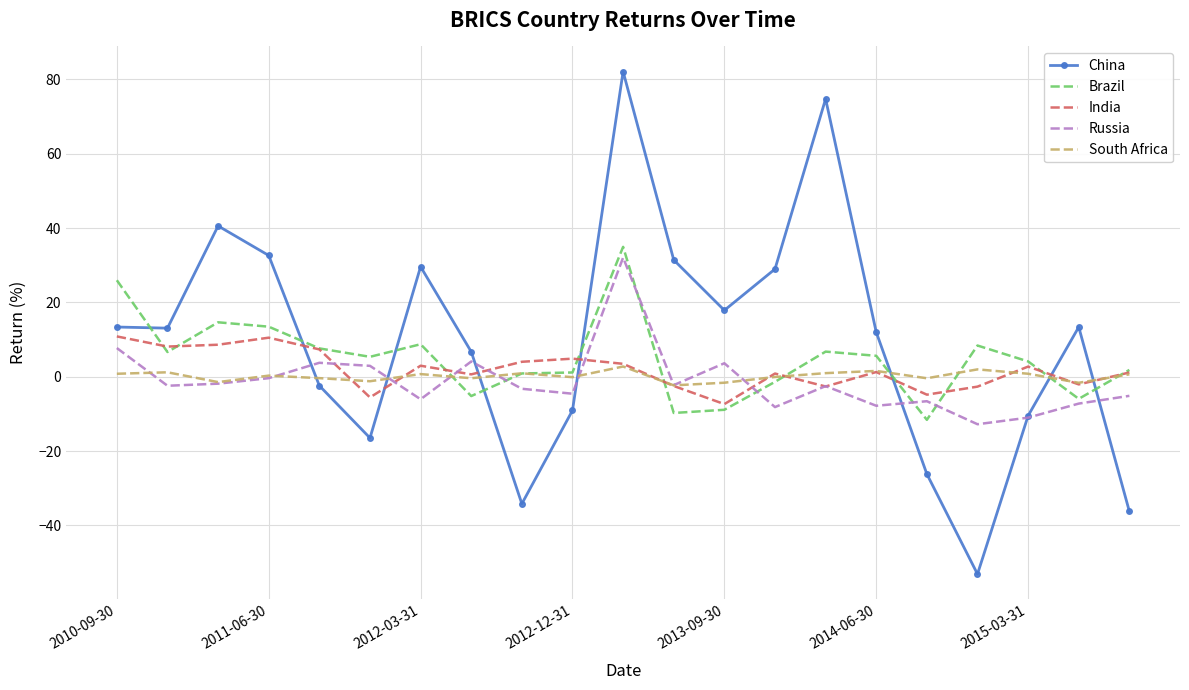

Which series has the largest range (max minus min)?

China